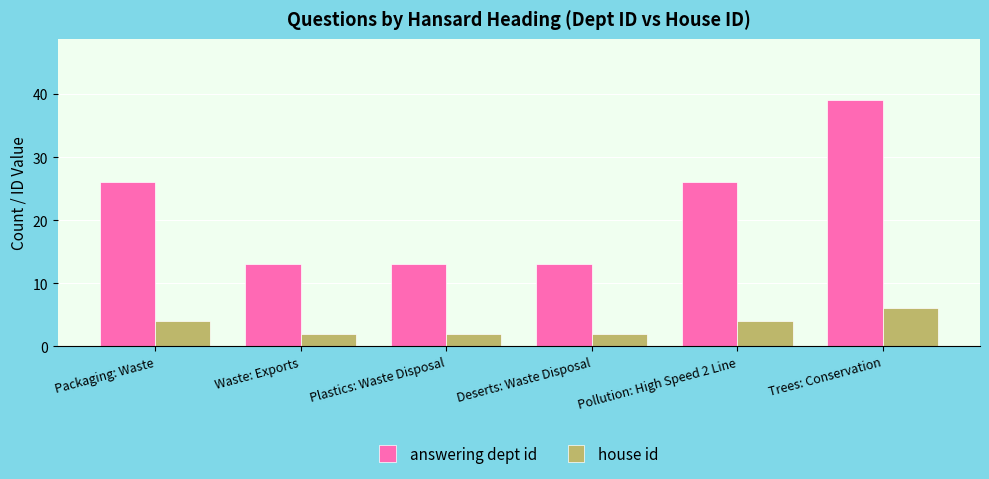

What is the sum of all house id values?

20